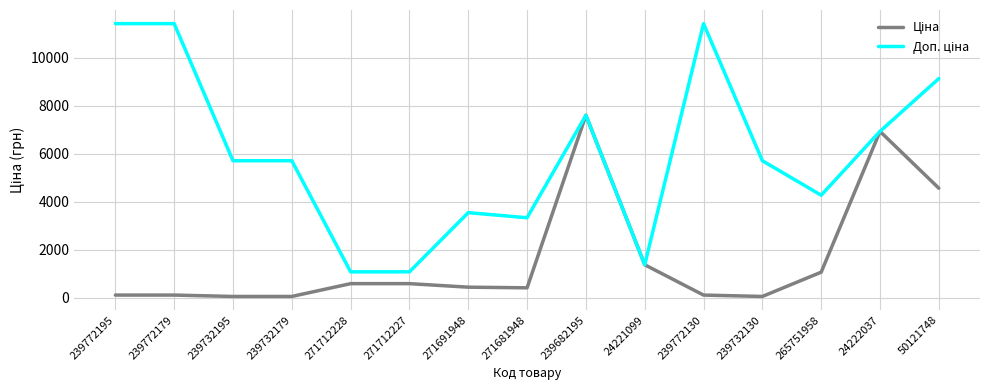

What is the greatest value displayed?

11410.0